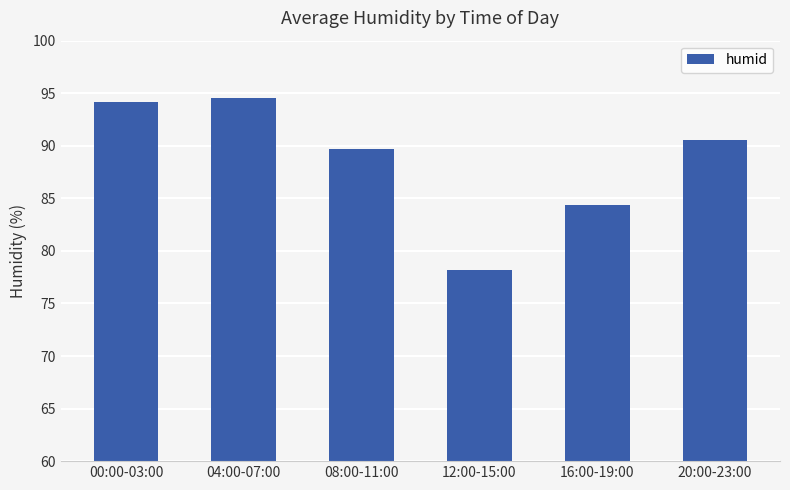

Approximately how many times larger is the value at 08:00-11:00 compared to 12:00-15:00?

1.1